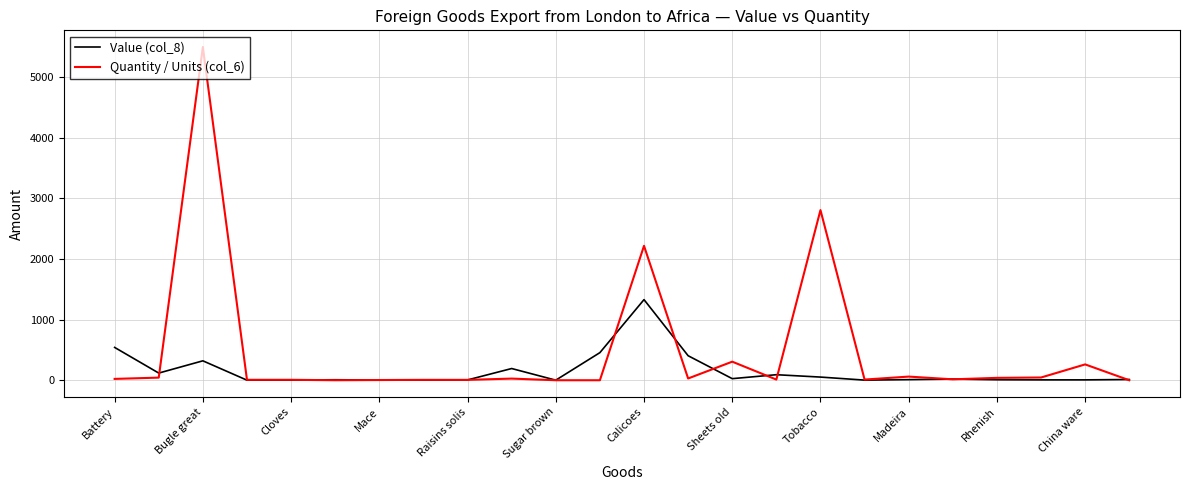

What is the sum of all Quantity / Units (col_6) values?

11413.5